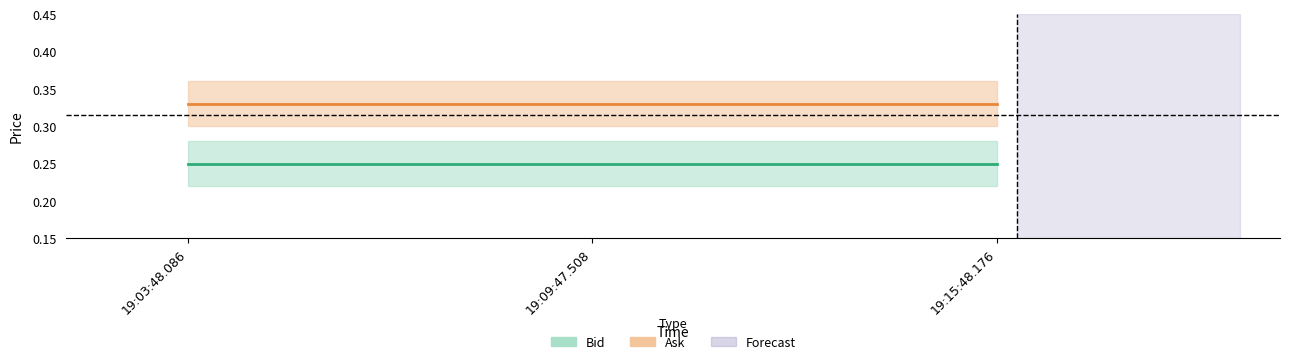

The value of Bid at 19:09:47.508 is 0.3. True or false?

False